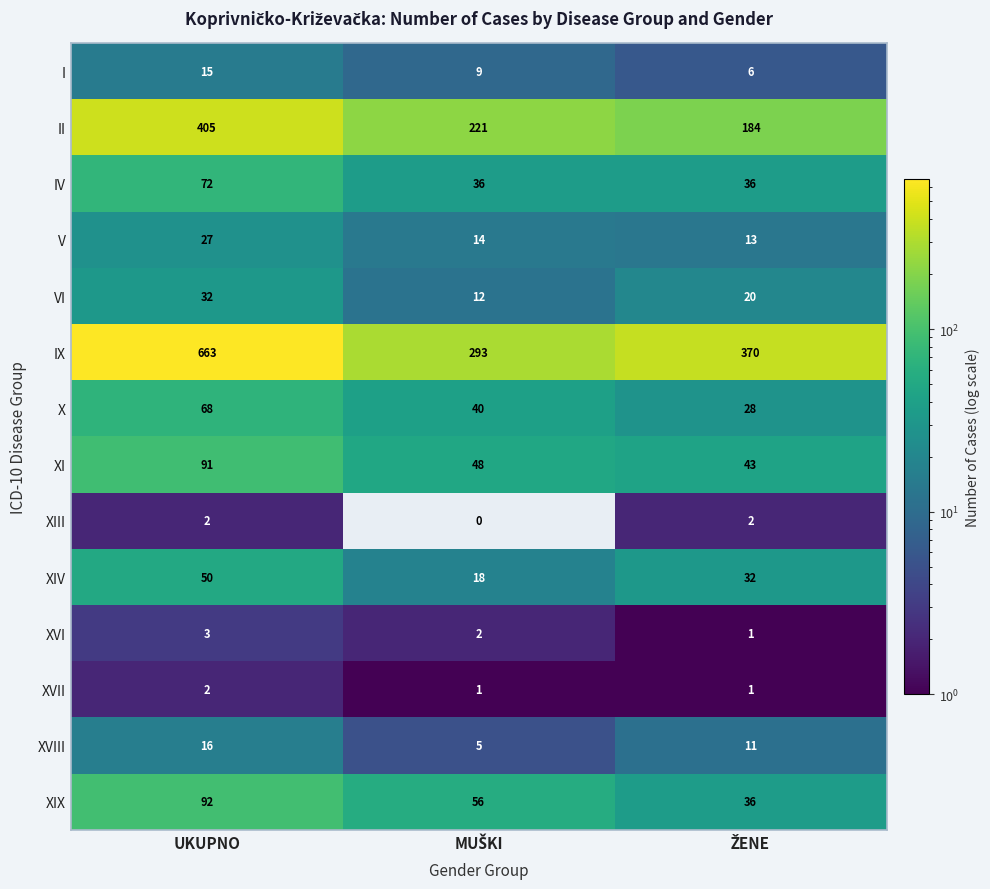

How many distinct data groups are displayed?

14